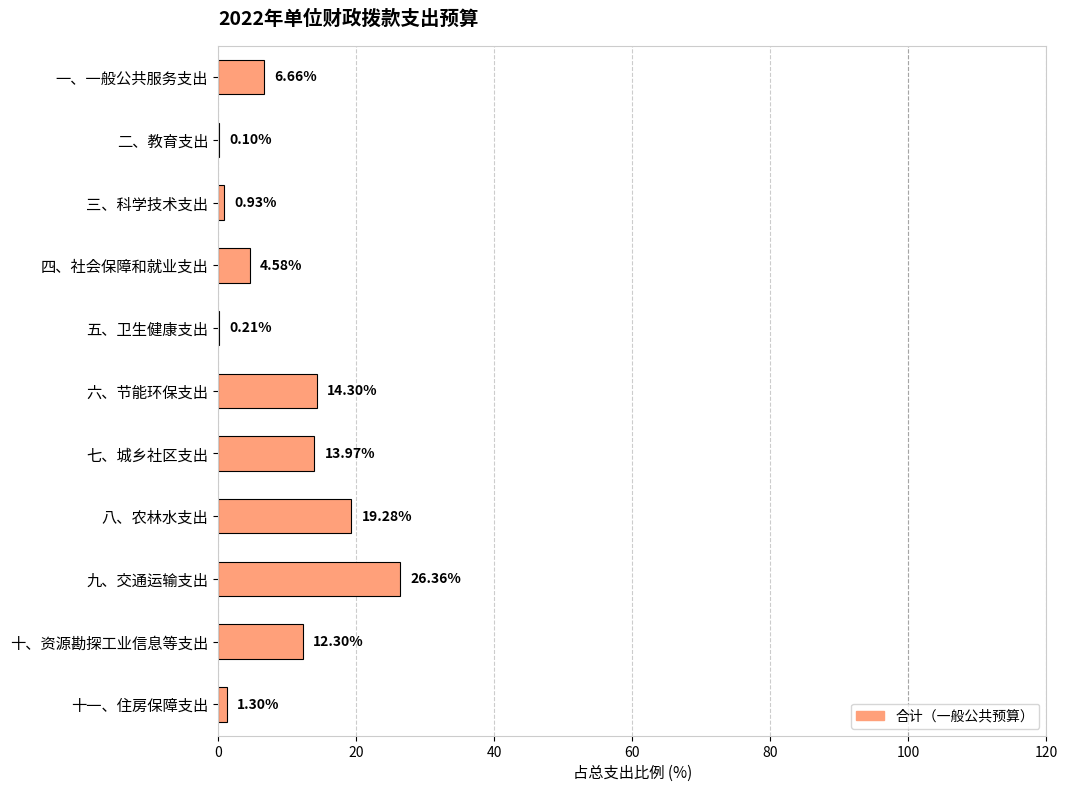

What is the change in value from 三、科学技术支出 to 五、卫生健康支出?

-0.7